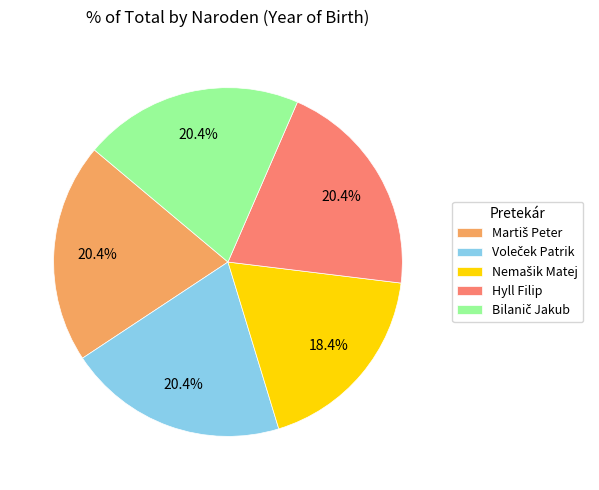

Is Hyll Filip the majority of the pie?

No